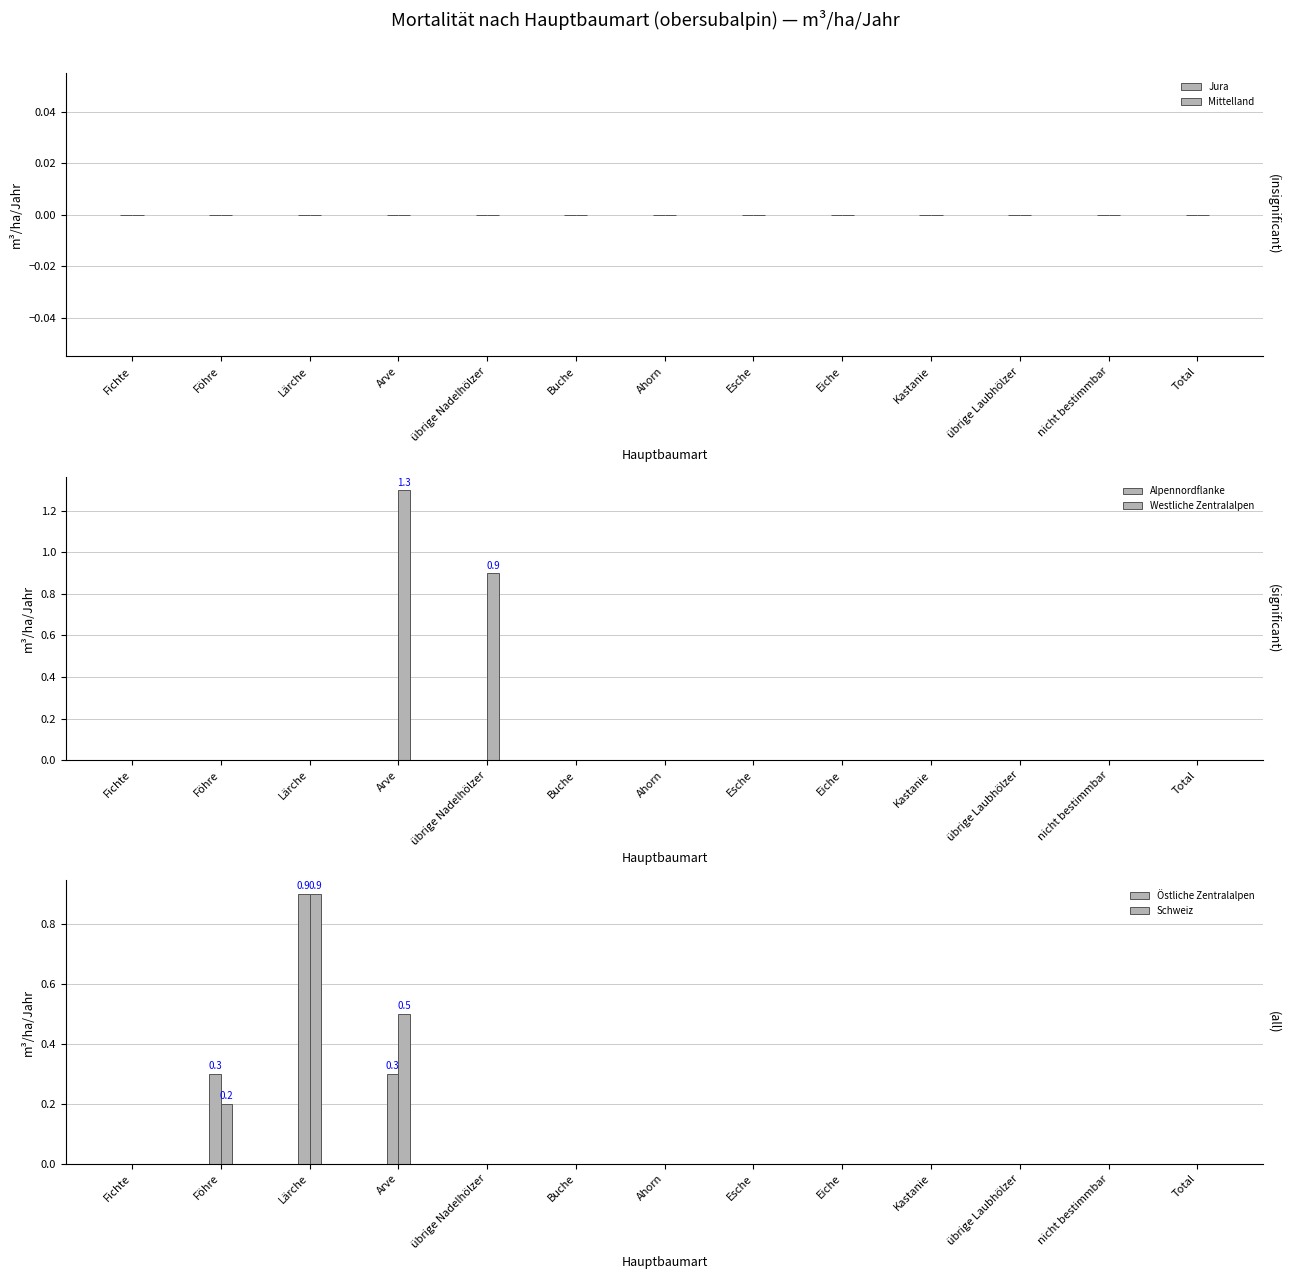

Which has a higher value, Ahorn or Arve?

Ahorn